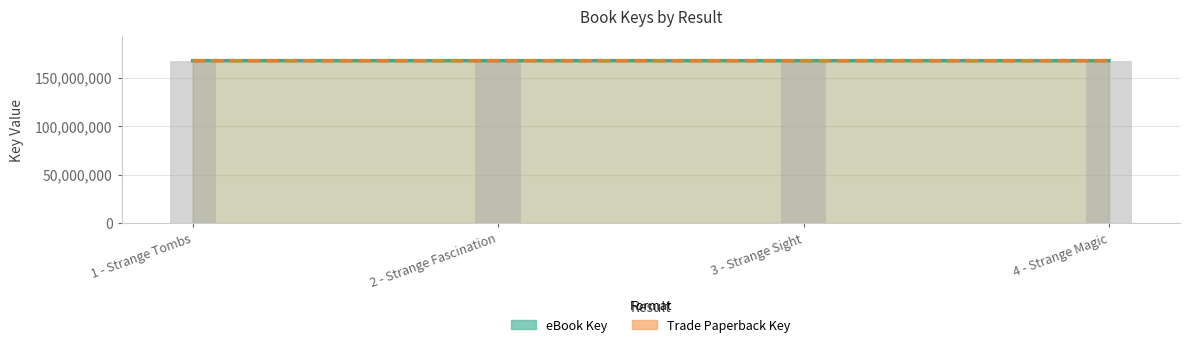

What is the difference between the second highest and minimum values in the Trade Paperback Key series?

238